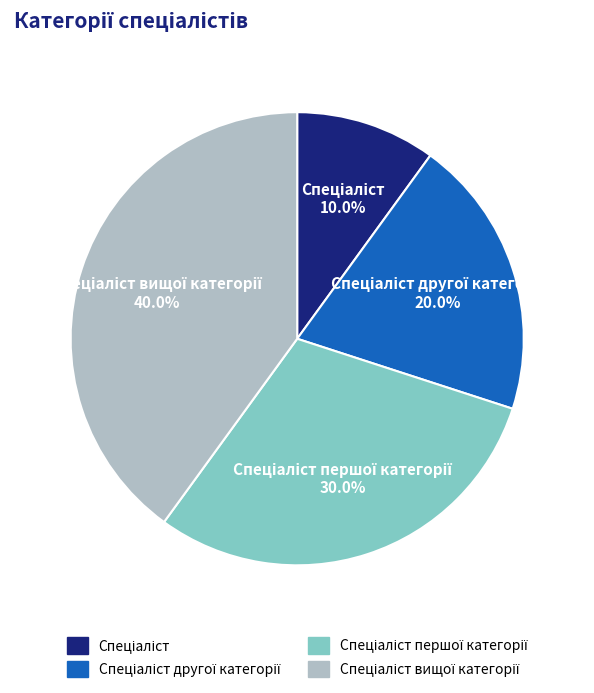

Does any single category account for the majority?

No